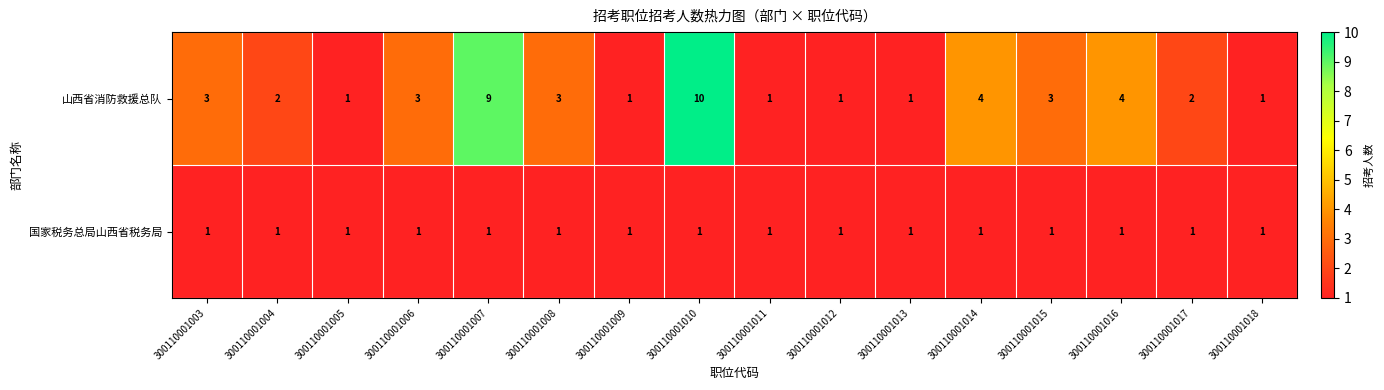

Between 300110001016 and 300110001017, which series saw the biggest shift?

山西省消防救援总队